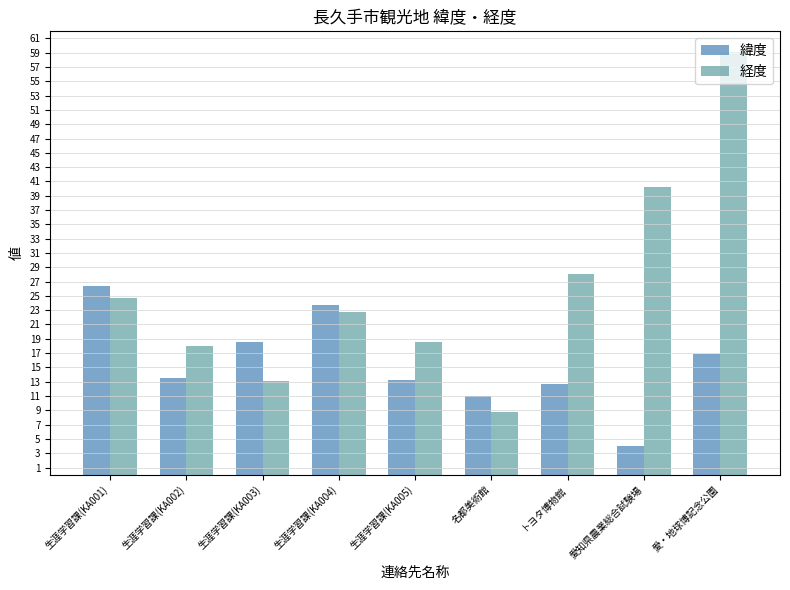

Does the chart contain any negative values?

No